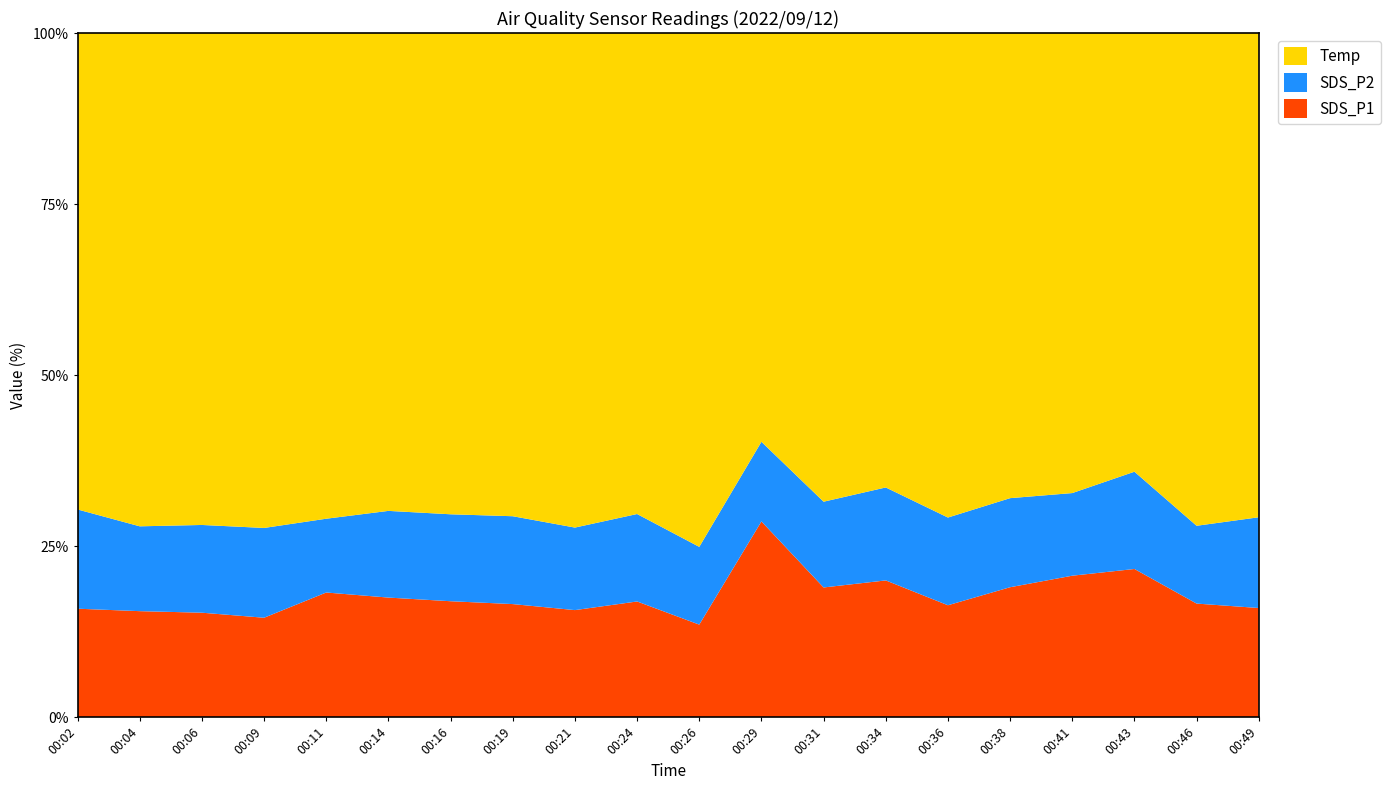

Reading left to right, extract all data points from this chart.

SDS_P1: 3.6	3.4	3.3	3.1	4.0	3.9	3.7	3.6	3.3	3.7	2.8	7.4	4.2	4.6	3.5	4.3	4.7	5.1	3.5	3.4
SDS_P2: 3.3	2.7	2.8	2.8	2.4	2.8	2.8	2.8	2.6	2.8	2.3	3.0	2.8	3.1	2.8	2.9	2.7	3.4	2.4	2.8
Temp: 15.7	15.7	15.7	15.6	15.6	15.6	15.5	15.4	15.4	15.4	15.4	15.4	15.3	15.3	15.3	15.3	15.2	15.2	15.2	15.1